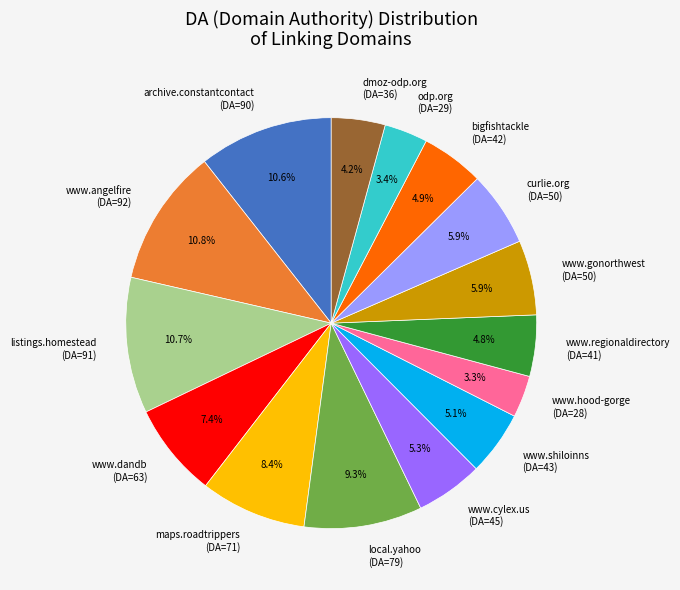

Does bigfishtackle (DA=42) account for over 50% of the chart?

No